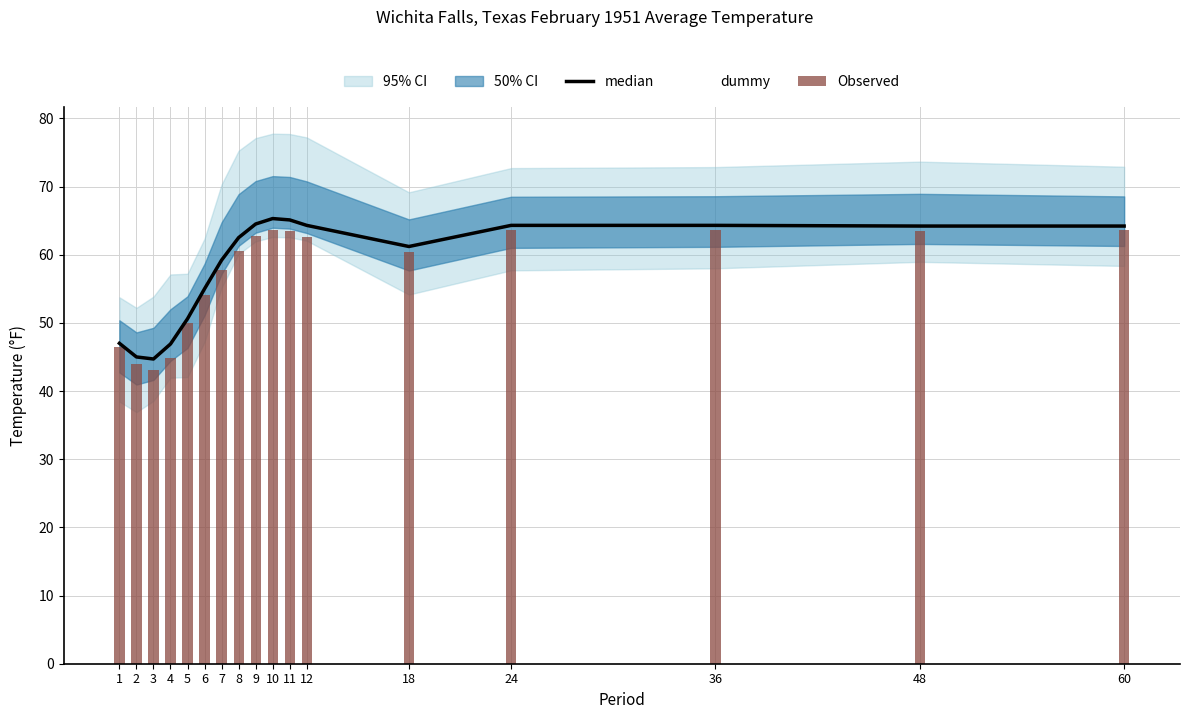

At which category is the sum across all series the highest?

10